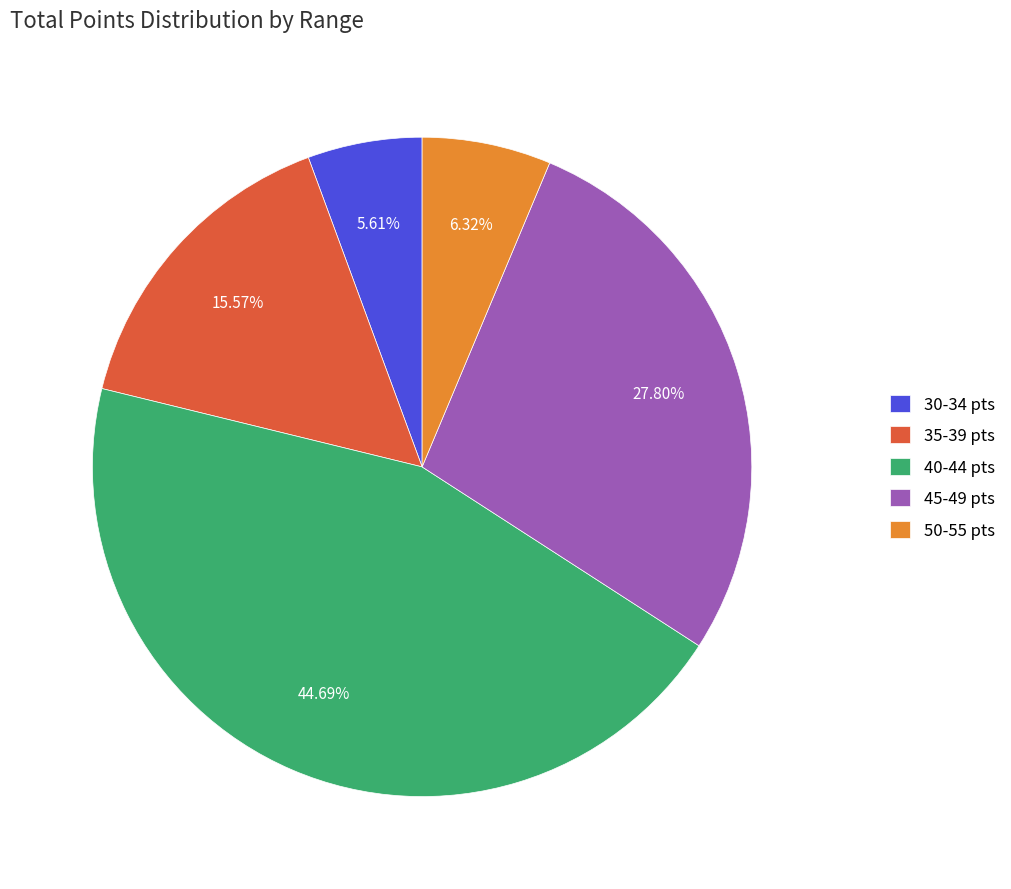

To the nearest percent, what is the difference between the largest and smallest slice percentages?

39%